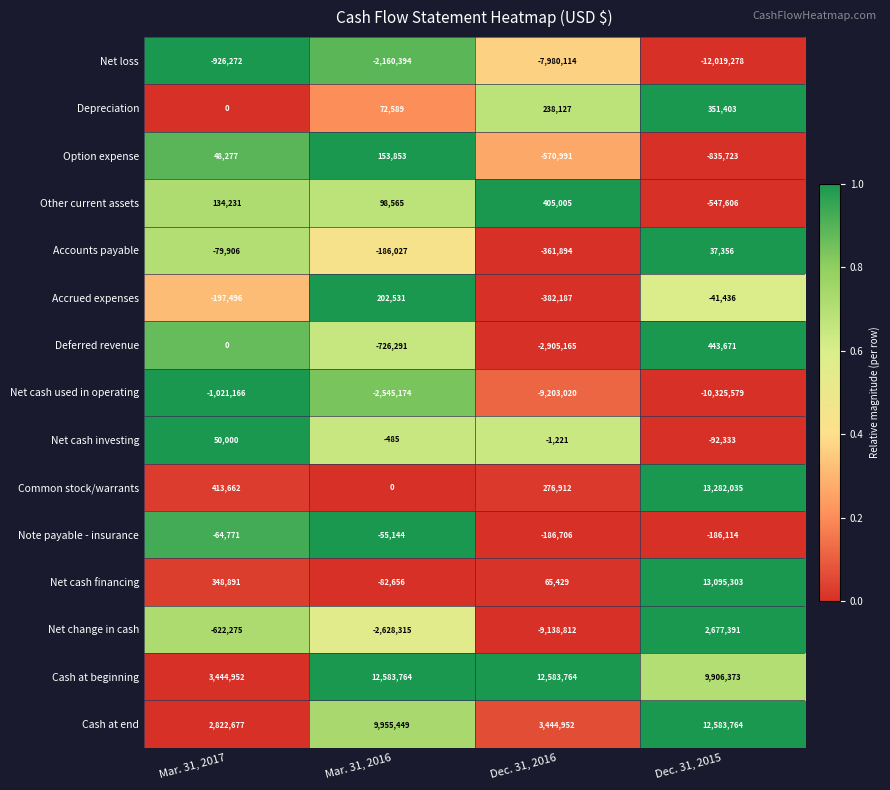

At how many categories does at least one series exceed 0?

4